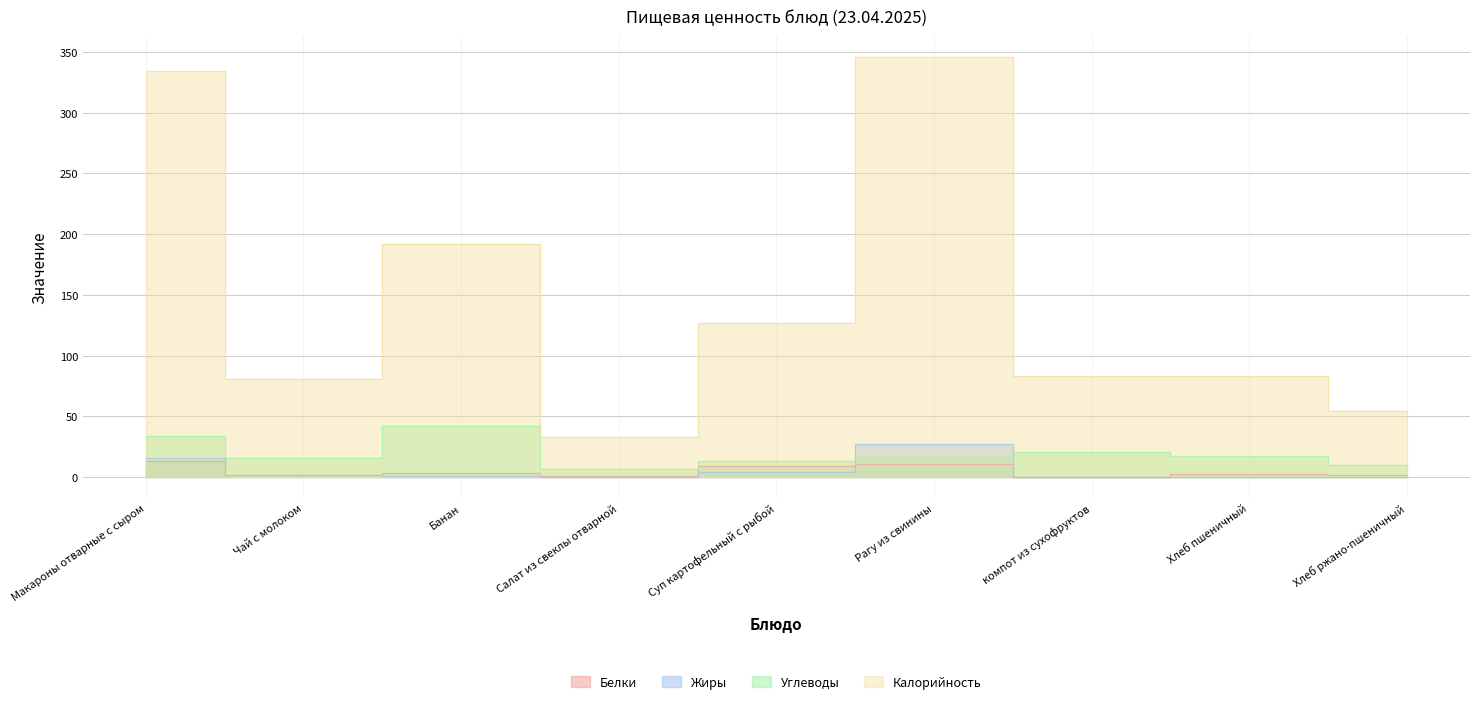

Does the chart have visible grid lines?

Yes